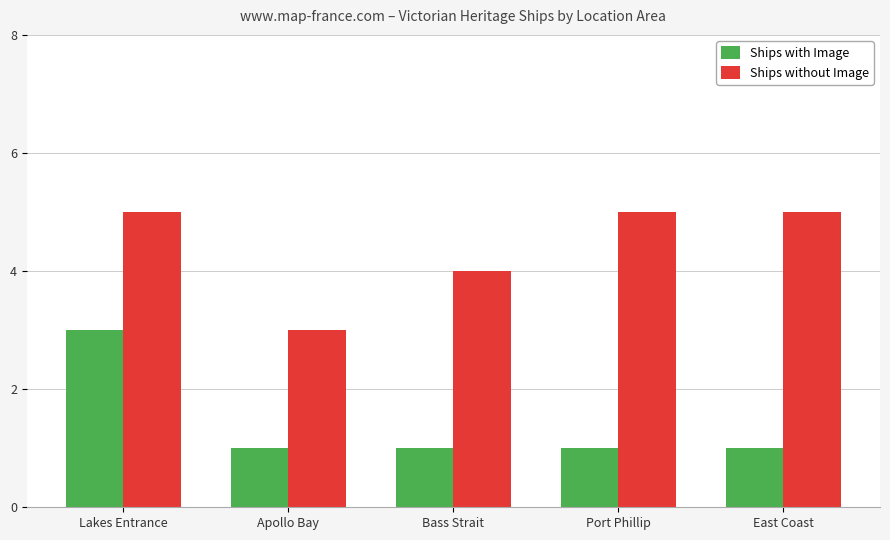

What is the total value across all series at Apollo Bay?

4